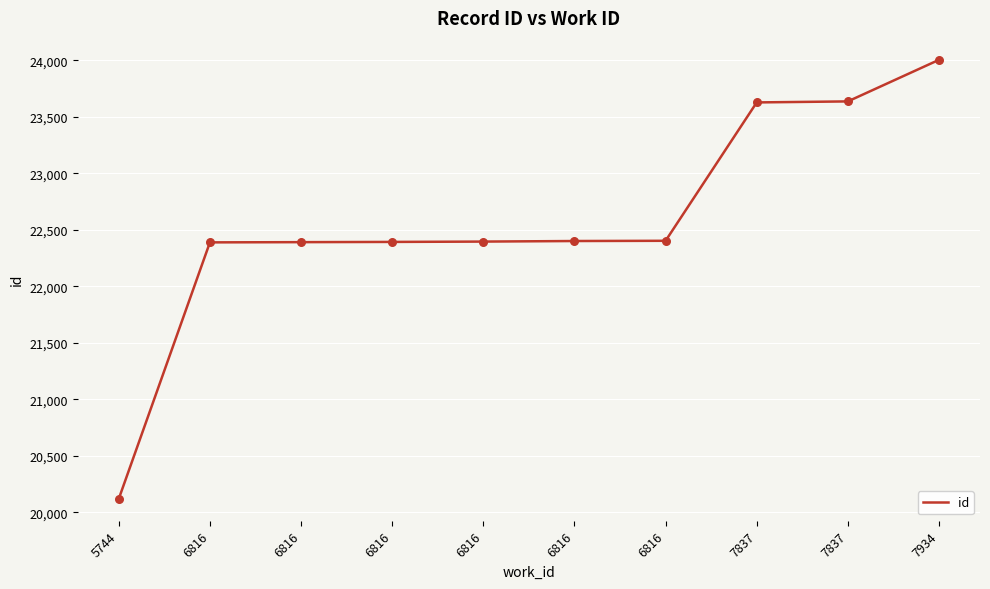

Between 7934 and 6816, which is larger?

7934